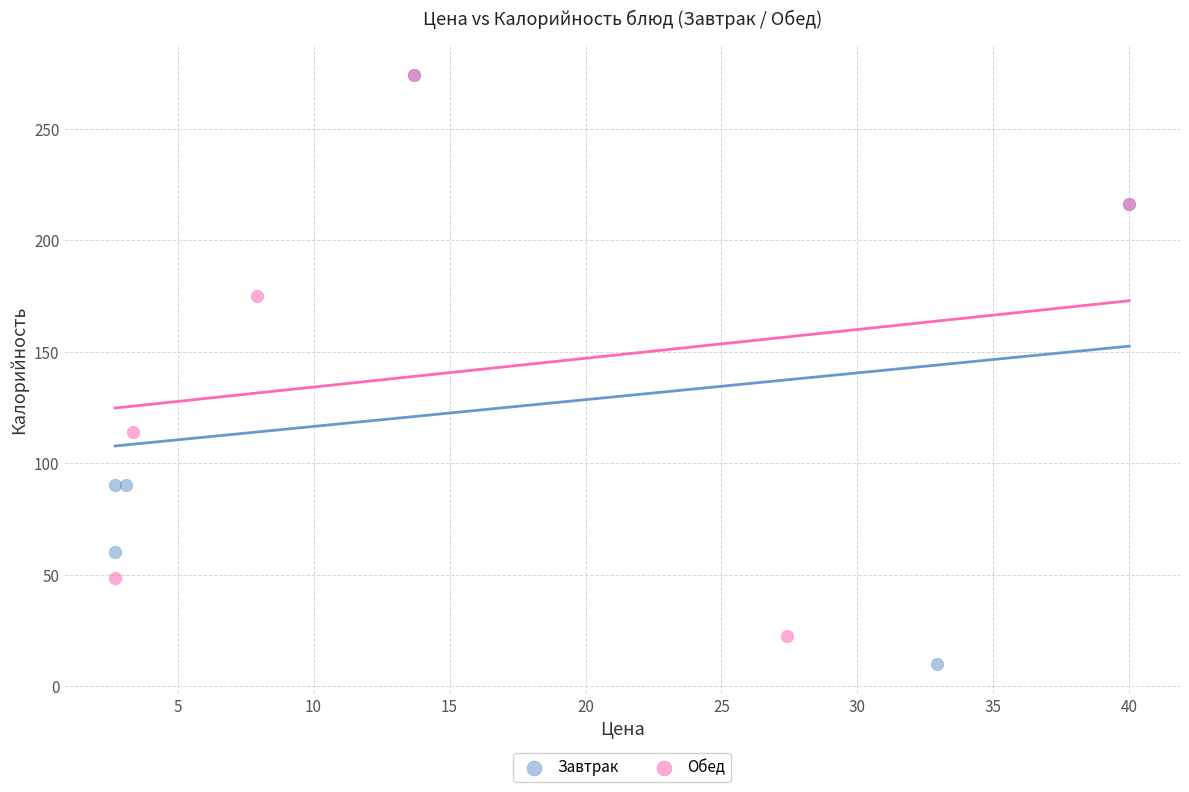

Which series has the largest Y range (max minus min)?

Завтрак